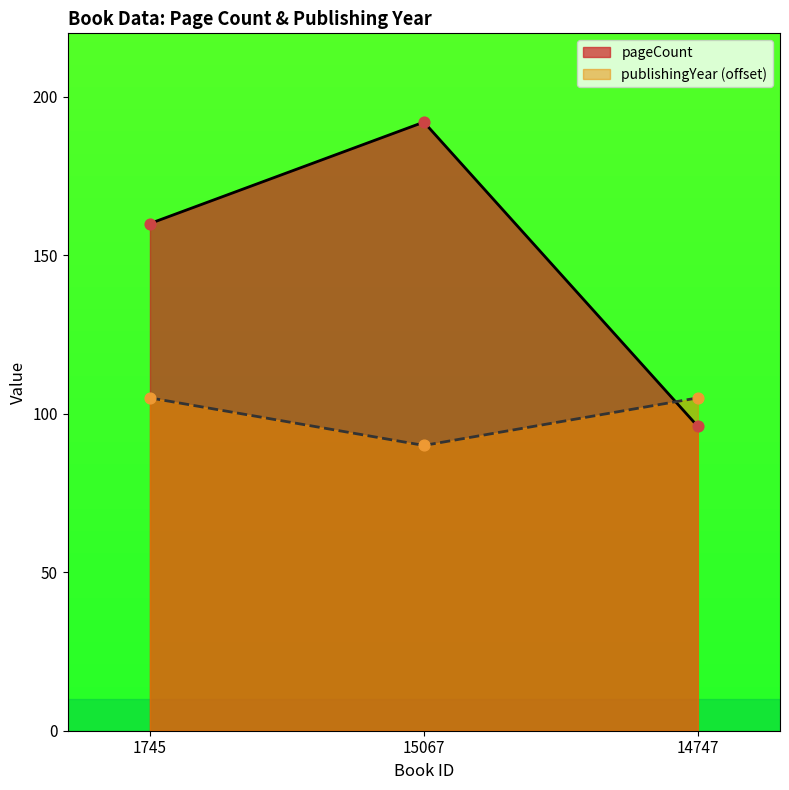

At which category is the sum across all series the highest?

15067